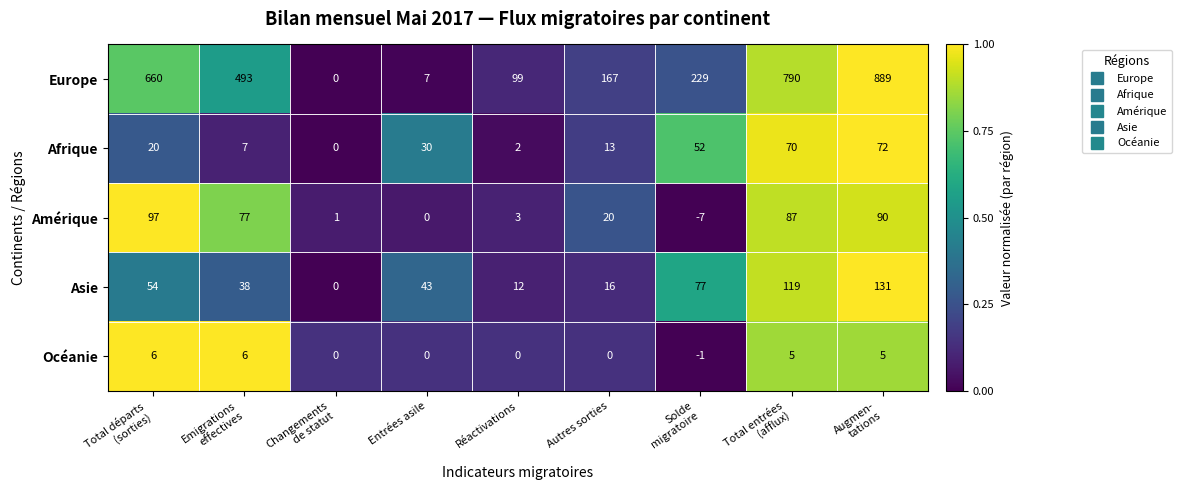

Which series has the largest range (max minus min)?

Europe